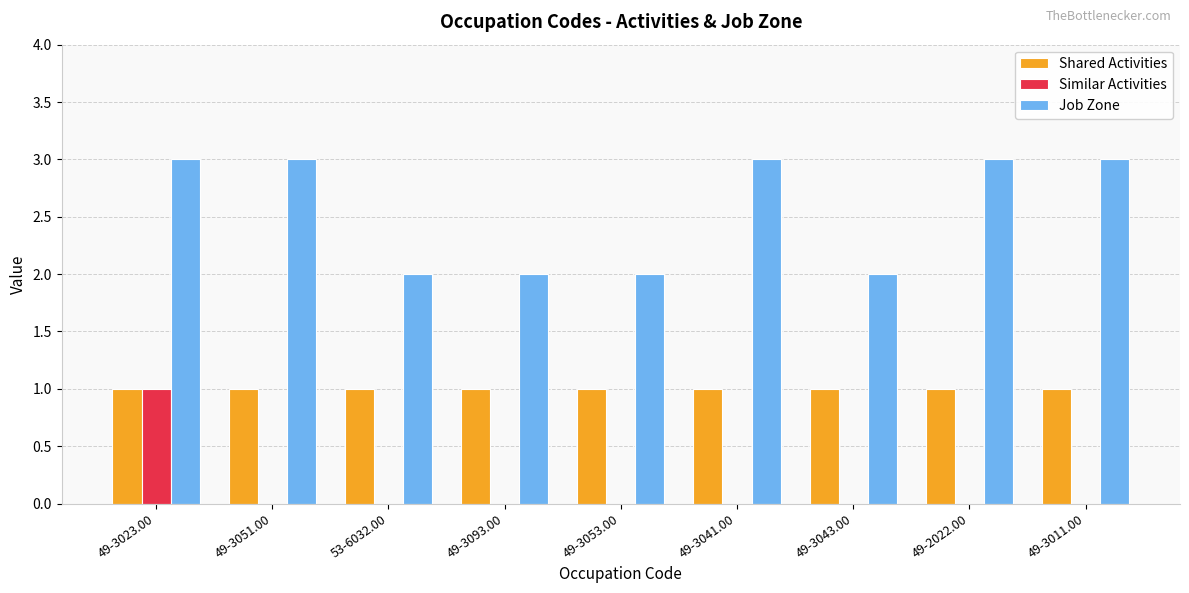

What is the average value of the Shared Activities series?

1